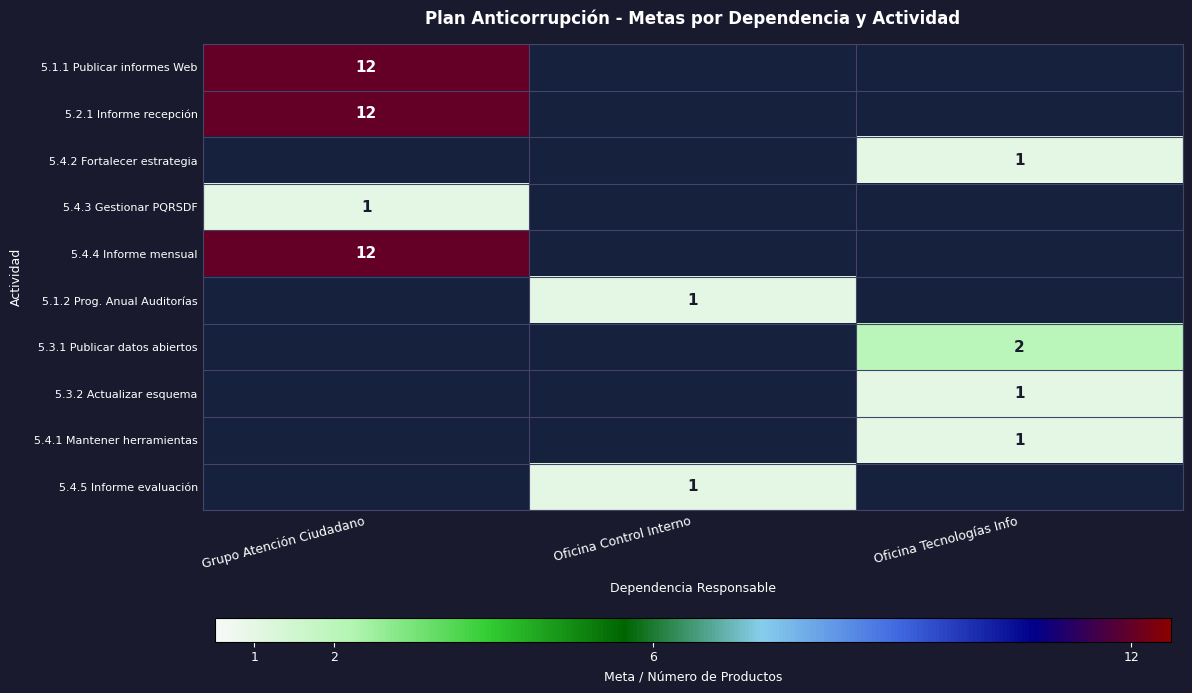

The 5.4.4 Informe mensual series shows 12 at Grupo Atención Ciudadano. True or false?

True